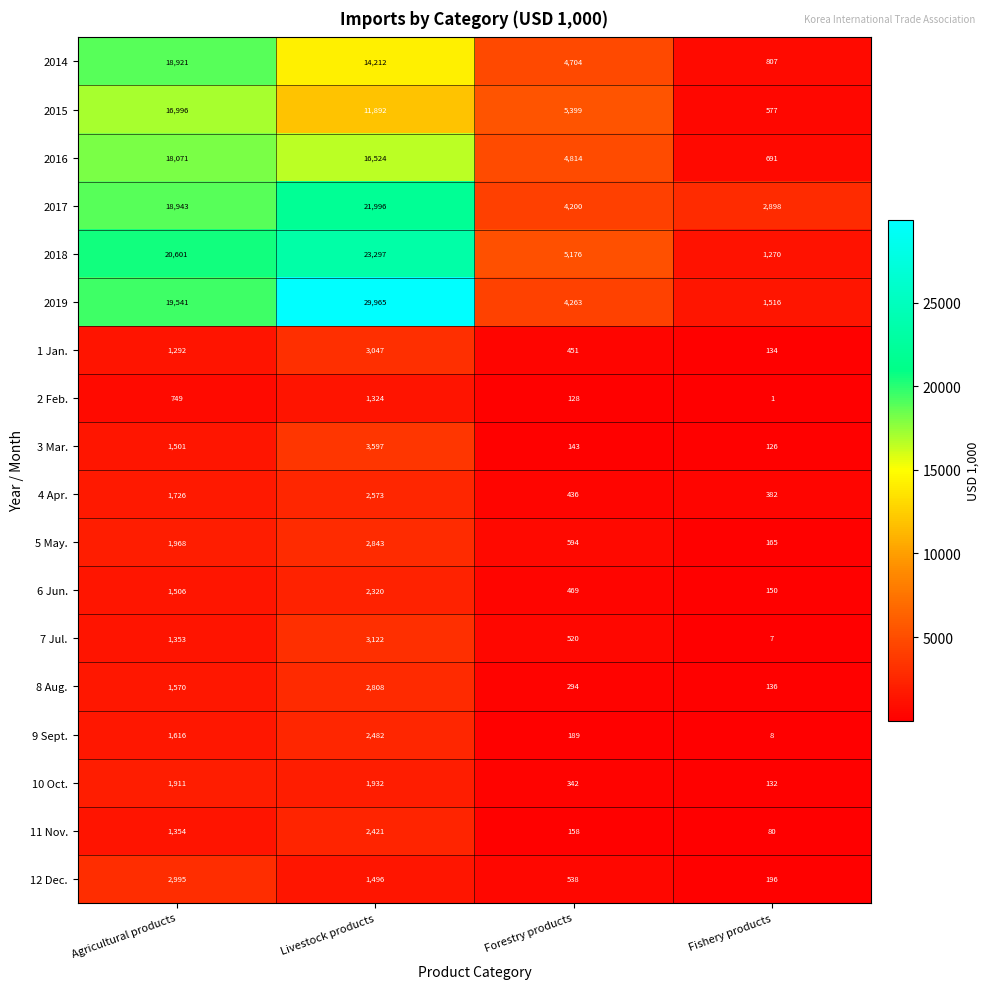

What is the difference between the highest and lowest values at Agricultural products?

19852